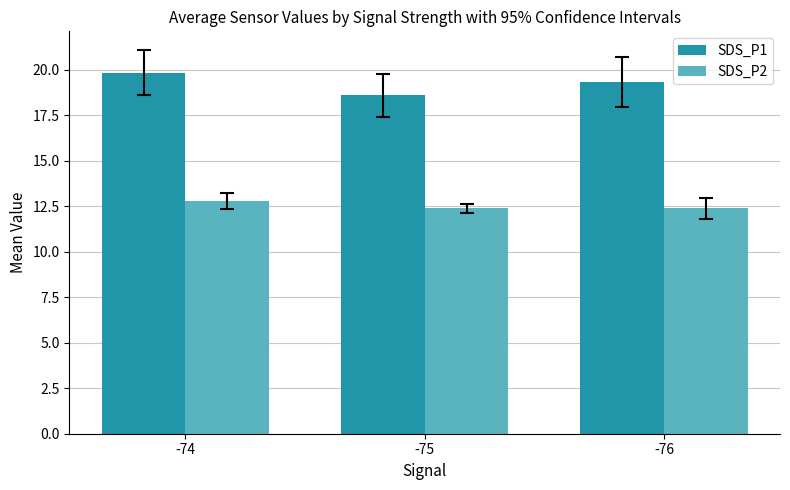

Which series has the largest range (max minus min)?

SDS_P1